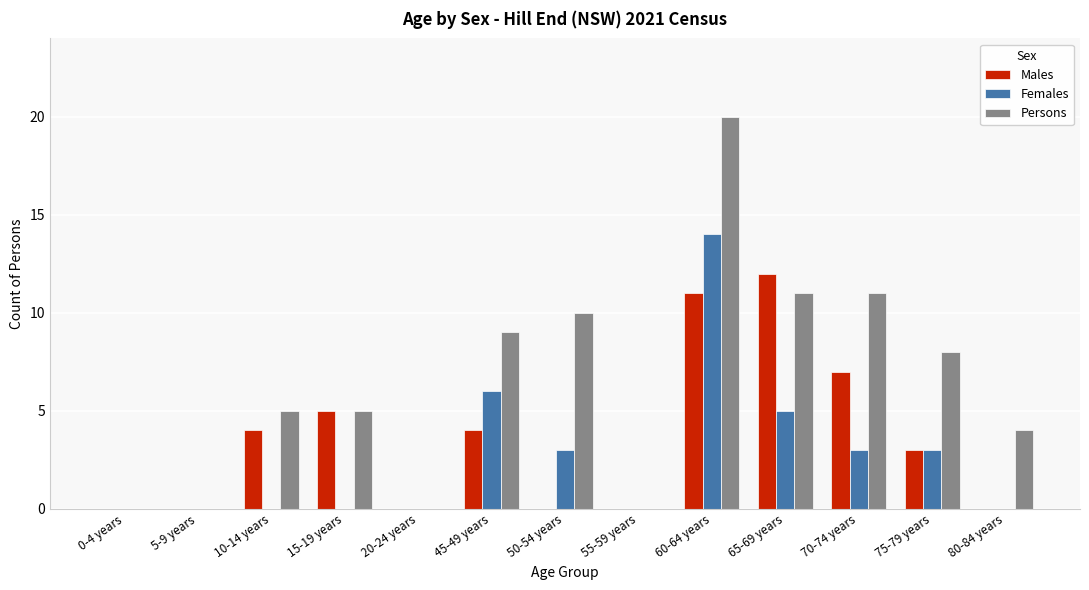

Is the value of Females at 10-14 years greater than the value of Males at 70-74 years?

No